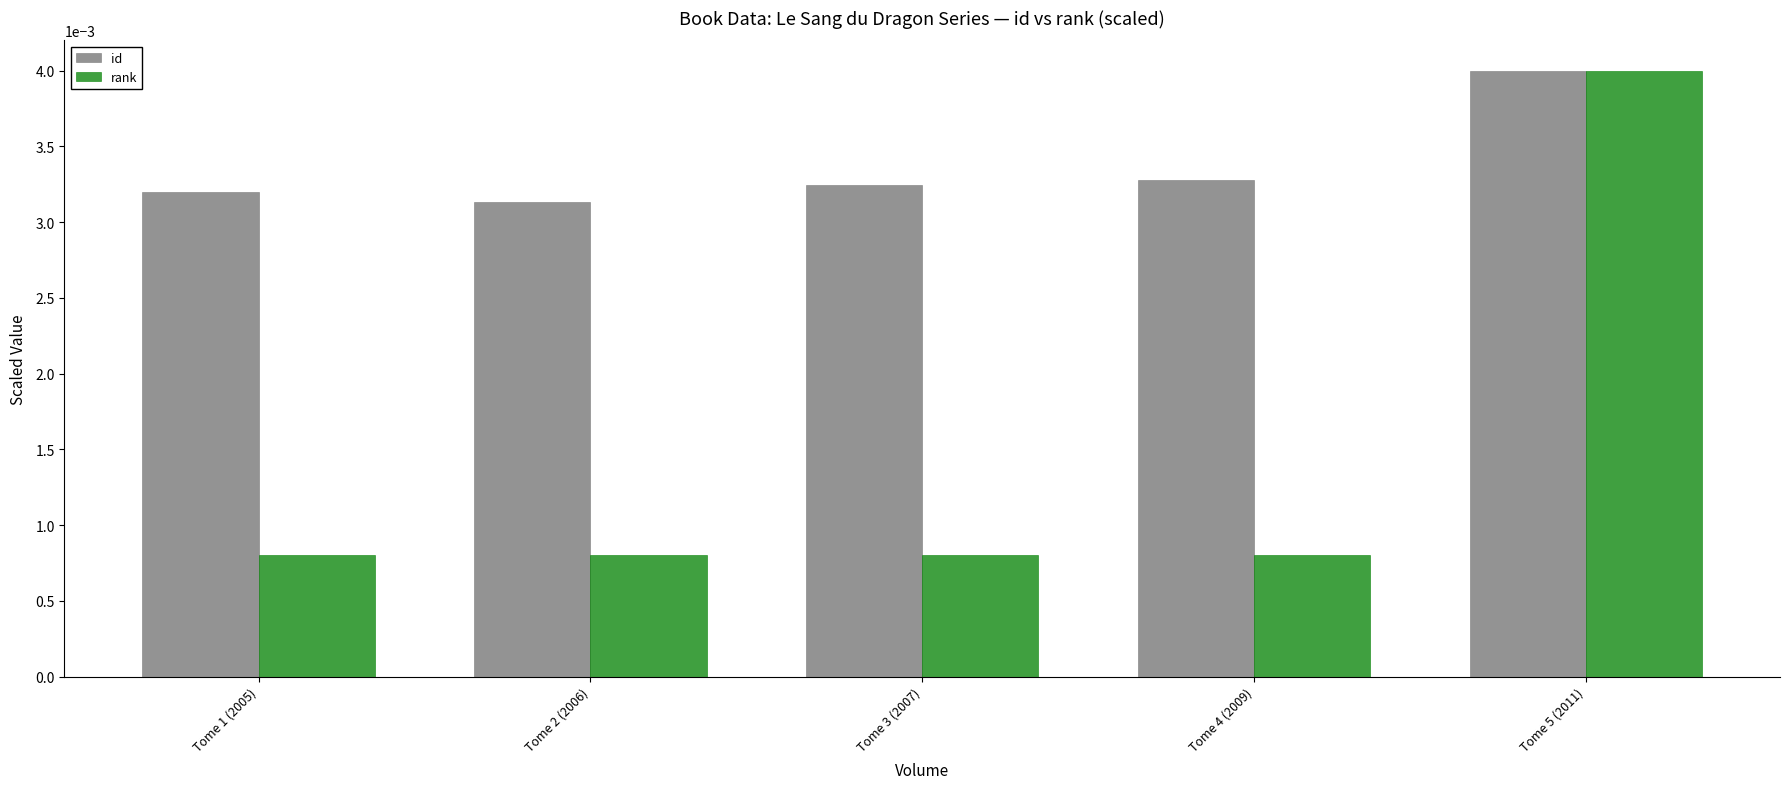

How many bars are there in each group?

2